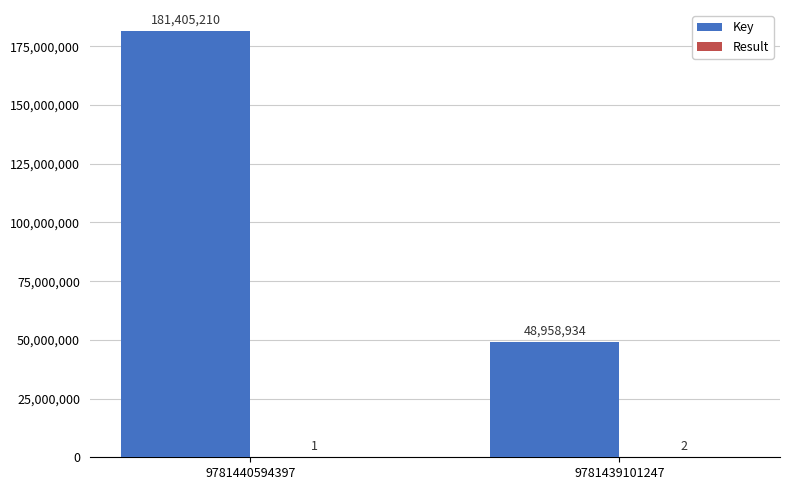

What is the sum of the Key values at 9781440594397 and 9781439101247?

230364144